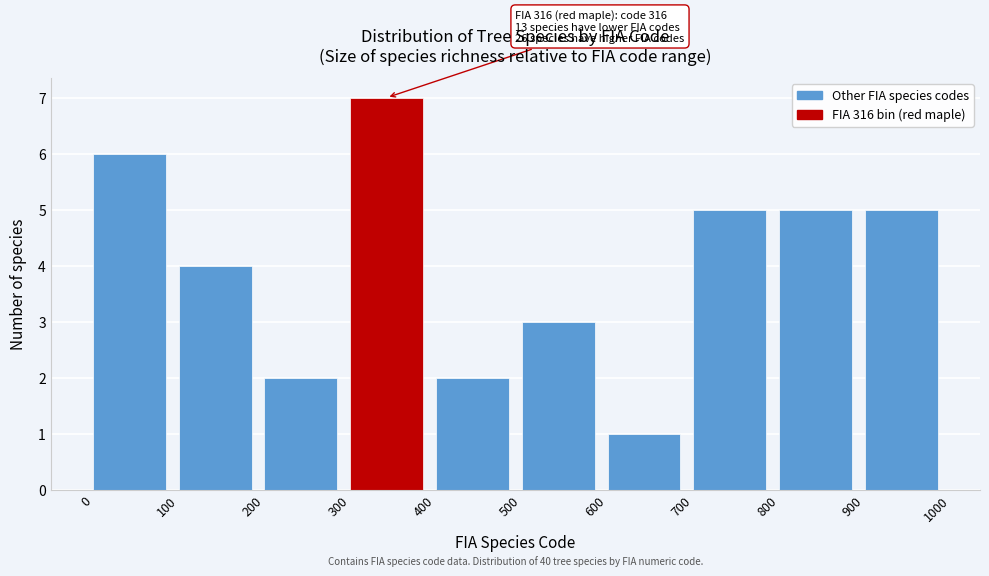

Over which range of the x-axis is the bar tallest?

300 to 400